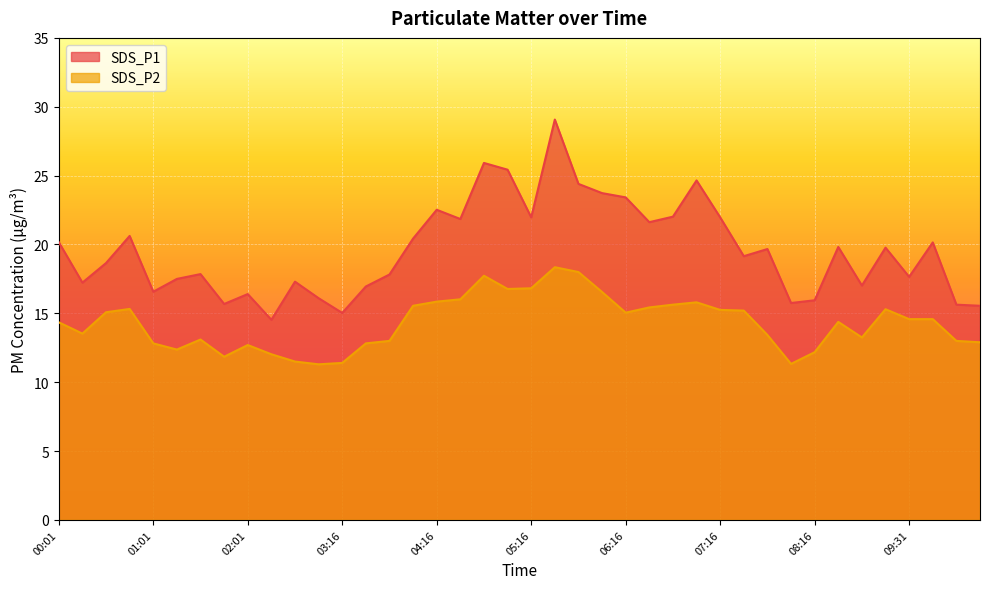

What is the sum of the SDS_P1 values at 04:31 and 06:01?

45.6